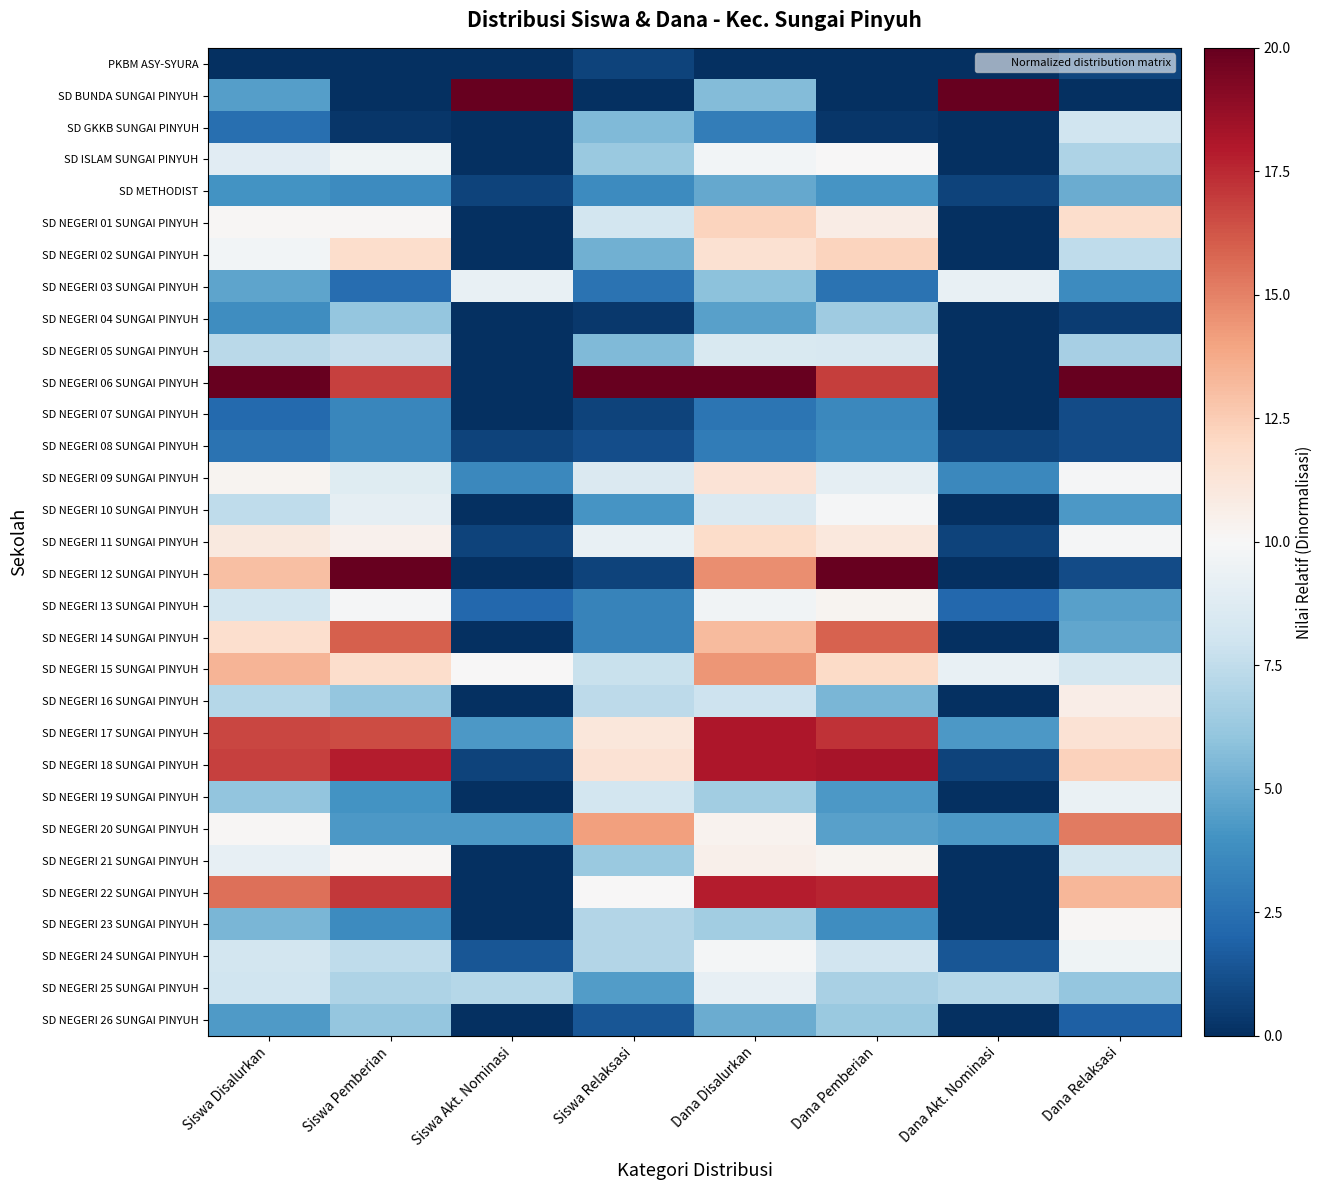

Rank the series by their maximum value, from lowest to highest.

PKBM ASY-SYURA, SD NEGERI 07 SUNGAI PINYUH, SD NEGERI 08 SUNGAI PINYUH, SD METHODIST, SD NEGERI 26 SUNGAI PINYUH, SD NEGERI 04 SUNGAI PINYUH, SD GKKB SUNGAI PINYUH, SD NEGERI 05 SUNGAI PINYUH, SD NEGERI 25 SUNGAI PINYUH, SD NEGERI 03 SUNGAI PINYUH, SD NEGERI 19 SUNGAI PINYUH, SD NEGERI 24 SUNGAI PINYUH, SD NEGERI 10 SUNGAI PINYUH, SD ISLAM SUNGAI PINYUH, SD NEGERI 23 SUNGAI PINYUH, SD NEGERI 13 SUNGAI PINYUH, SD NEGERI 21 SUNGAI PINYUH, SD NEGERI 16 SUNGAI PINYUH, SD NEGERI 09 SUNGAI PINYUH, SD NEGERI 11 SUNGAI PINYUH, SD NEGERI 01 SUNGAI PINYUH, SD NEGERI 02 SUNGAI PINYUH, SD NEGERI 15 SUNGAI PINYUH, SD NEGERI 20 SUNGAI PINYUH, SD NEGERI 14 SUNGAI PINYUH, SD NEGERI 22 SUNGAI PINYUH, SD NEGERI 17 SUNGAI PINYUH, SD NEGERI 18 SUNGAI PINYUH, SD BUNDA SUNGAI PINYUH, SD NEGERI 06 SUNGAI PINYUH, SD NEGERI 12 SUNGAI PINYUH